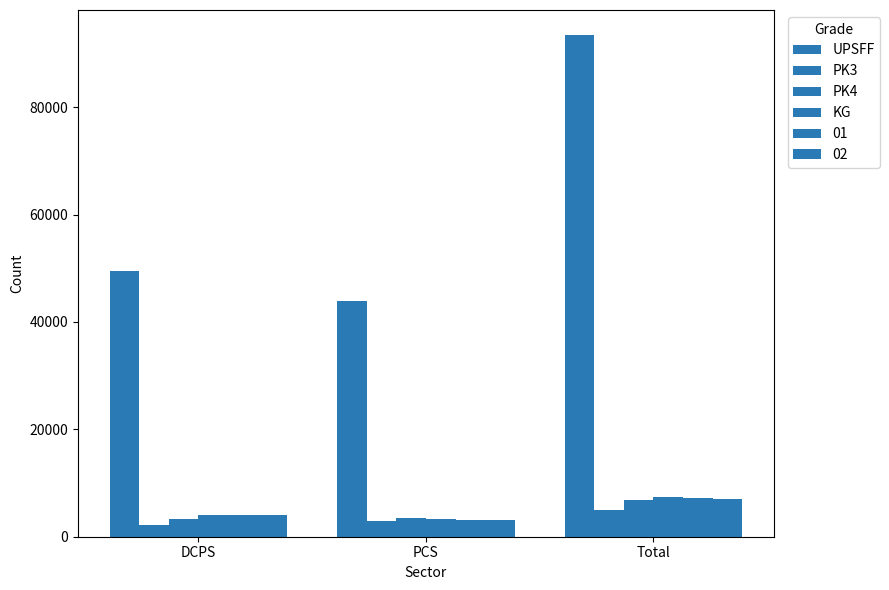

How many distinct data groups are displayed?

6